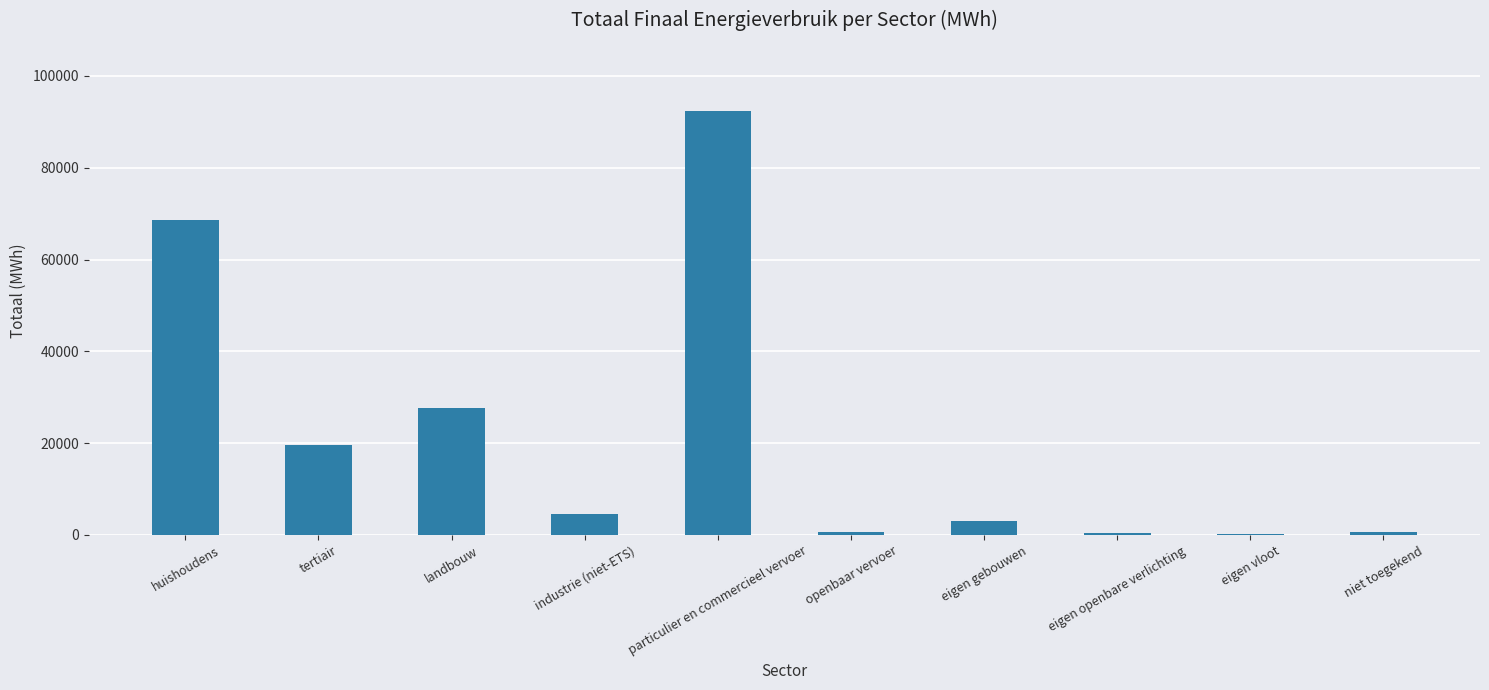

Are the bars horizontal?

No